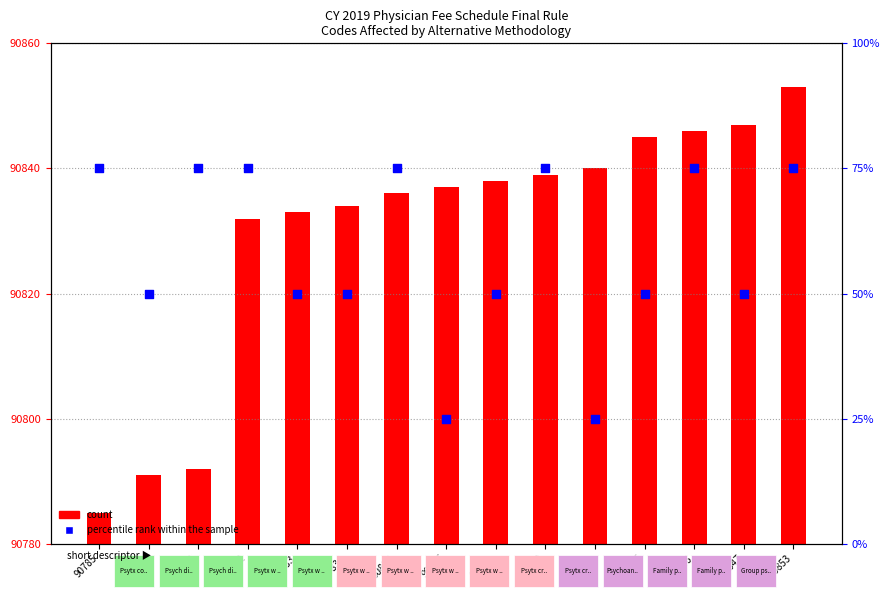

What are all the series names shown in the legend?

count, percentile rank within the sample